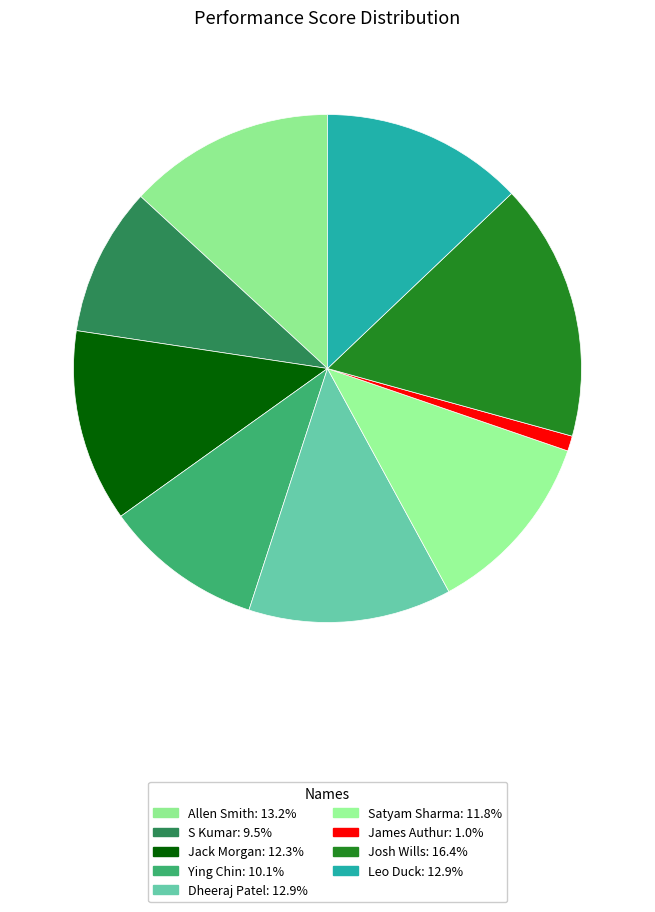

Count the number of slices in the pie.

9